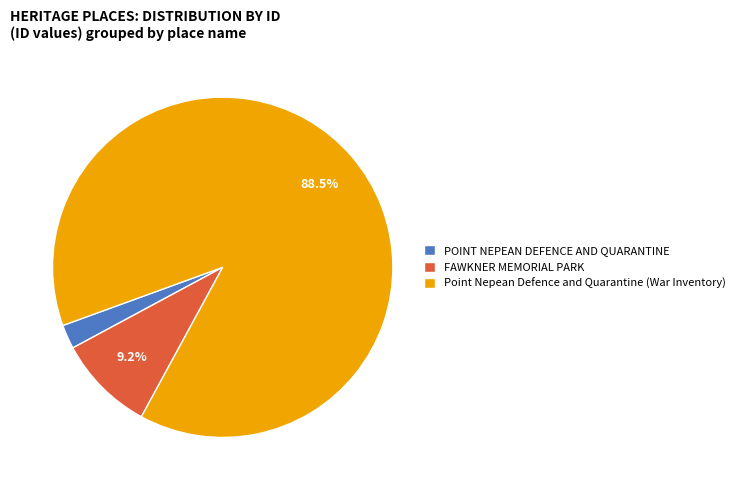

How many slices are in this pie chart?

3